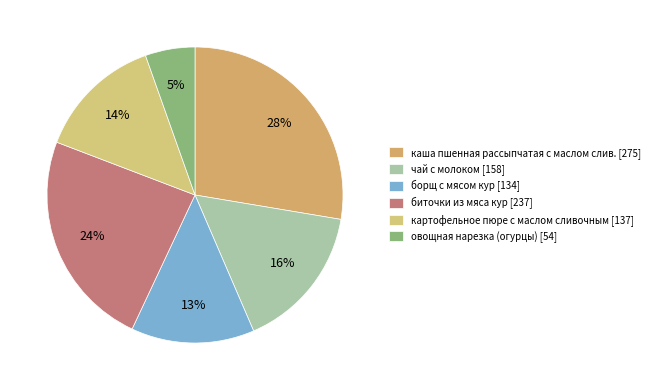

How many segments does this pie chart have?

6